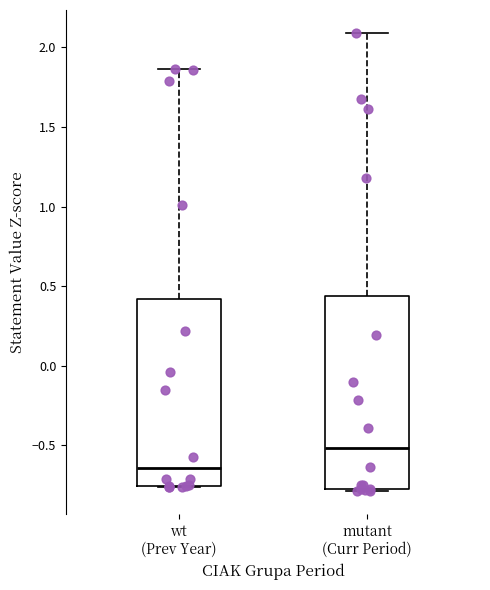

Reading left to right, transcribe this box plot: for each box, give where its median line is, the range the box spans, and where its two whiskers end, as read against the y-axis. The values are not printed on the chart, so give them approximately, as read against the axis.

wt (Prev Year): median -0.65, box -0.75 to 0.40, whiskers -0.75 to 1.85
mutant (Curr Period): median -0.50, box -0.75 to 0.45, whiskers -0.80 to 2.10